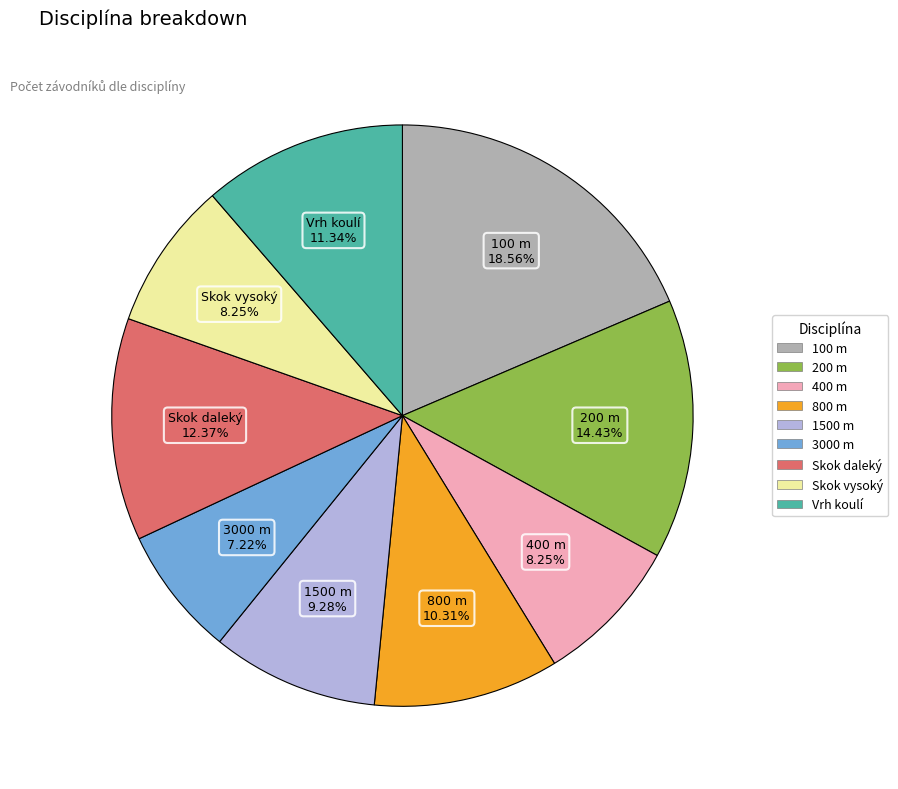

To the nearest percent, what is the average slice percentage?

11%